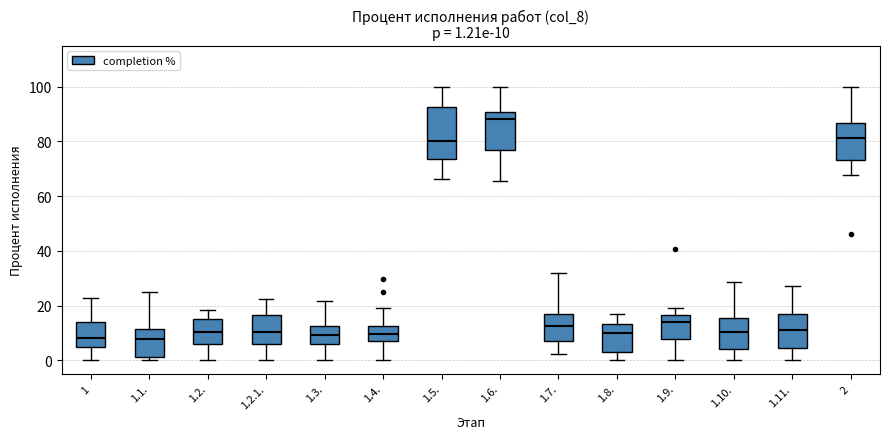

Which box is the tallest, from its lower edge to its upper edge?

1.5.